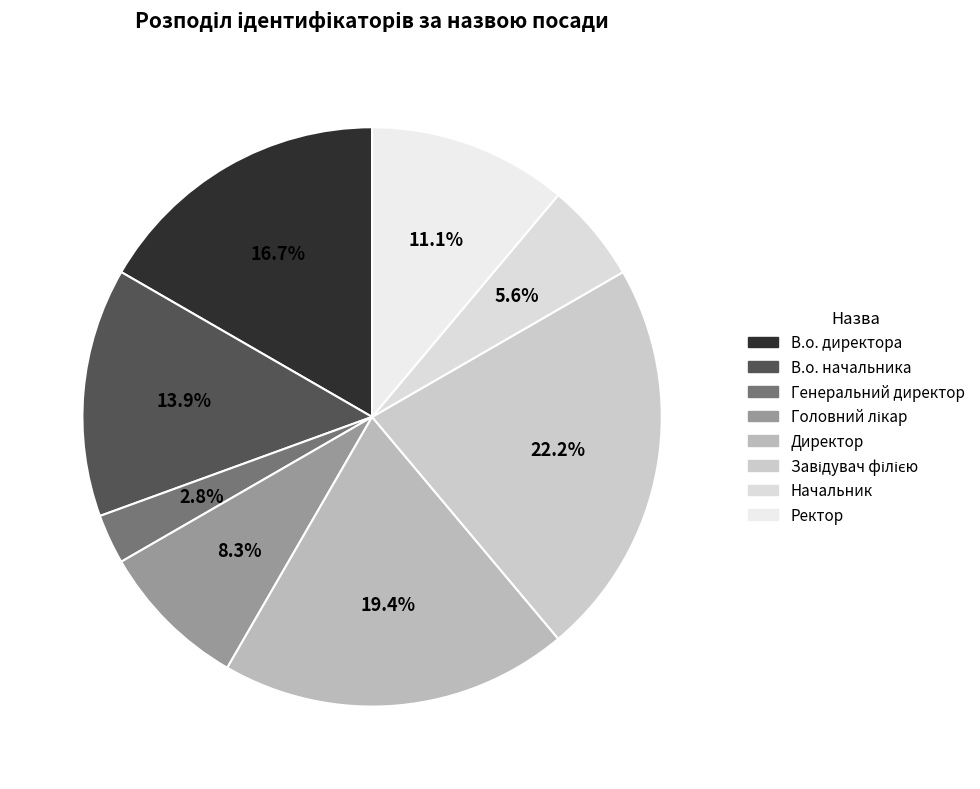

Is it true that Директор is 28% of the pie?

False